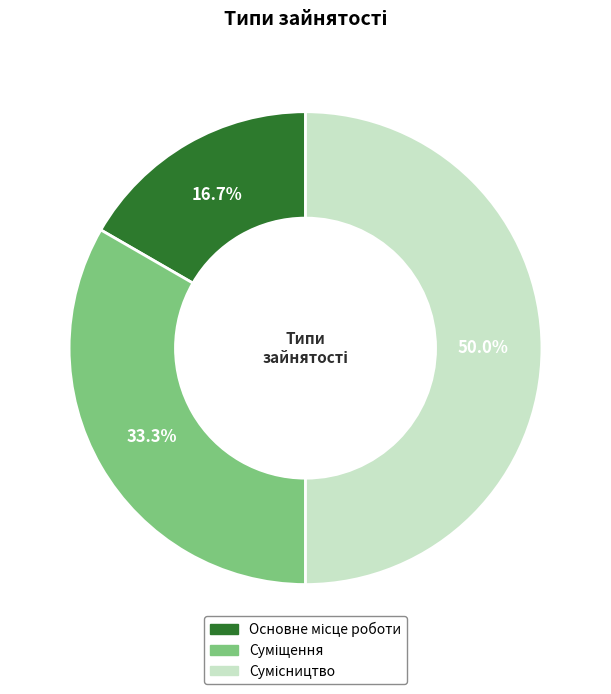

Rank the categories by value from highest to lowest.

Сумісництво, Суміщення, Основне місце роботи